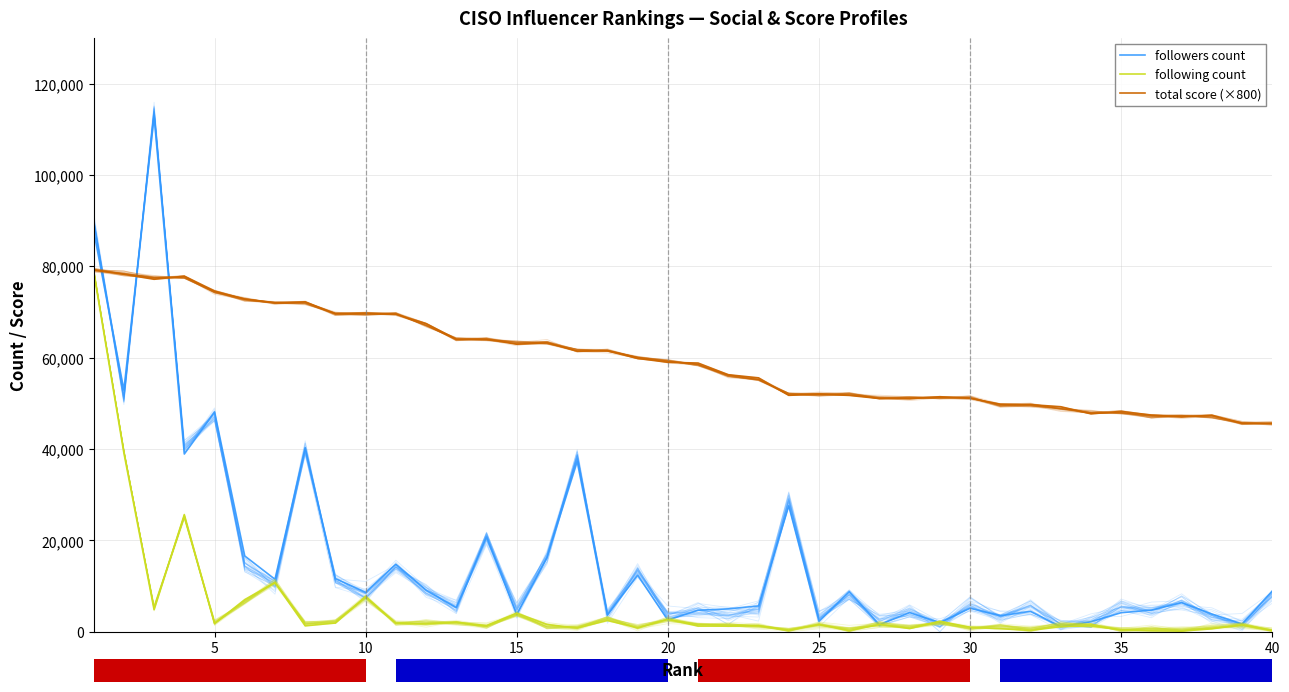

The value of total score (×800) at 35 is 21408.1. True or false?

False